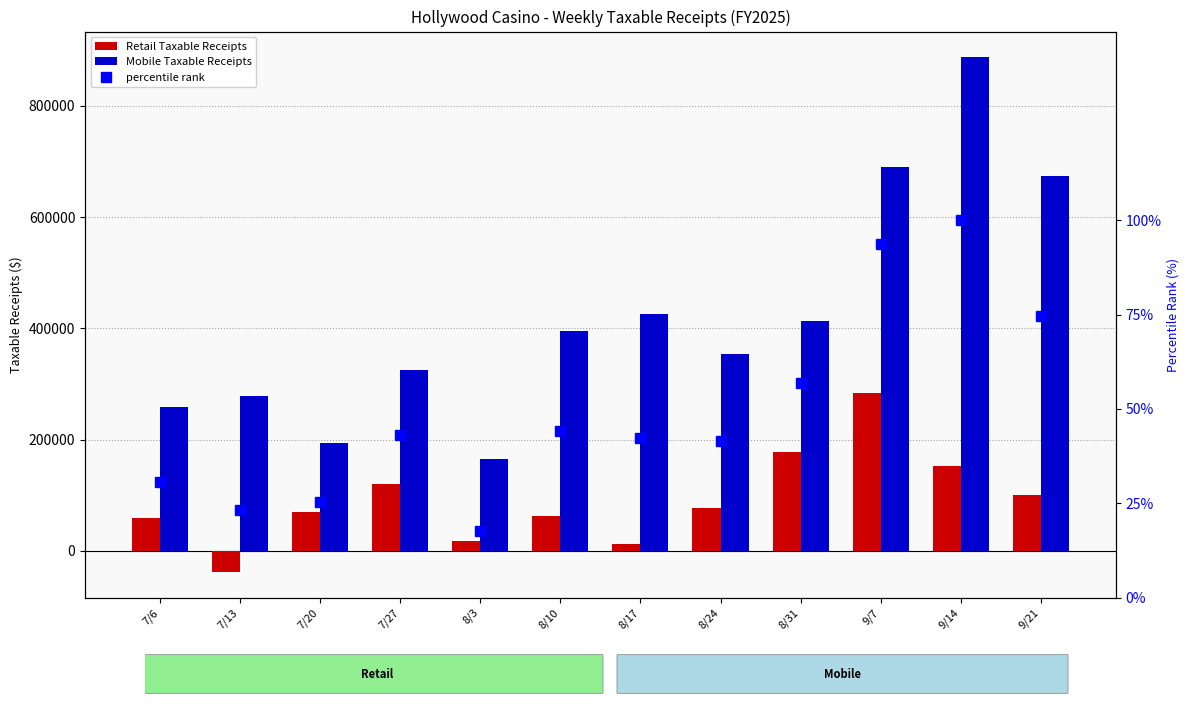

What is the label of the 4th bar from the right?

8/31